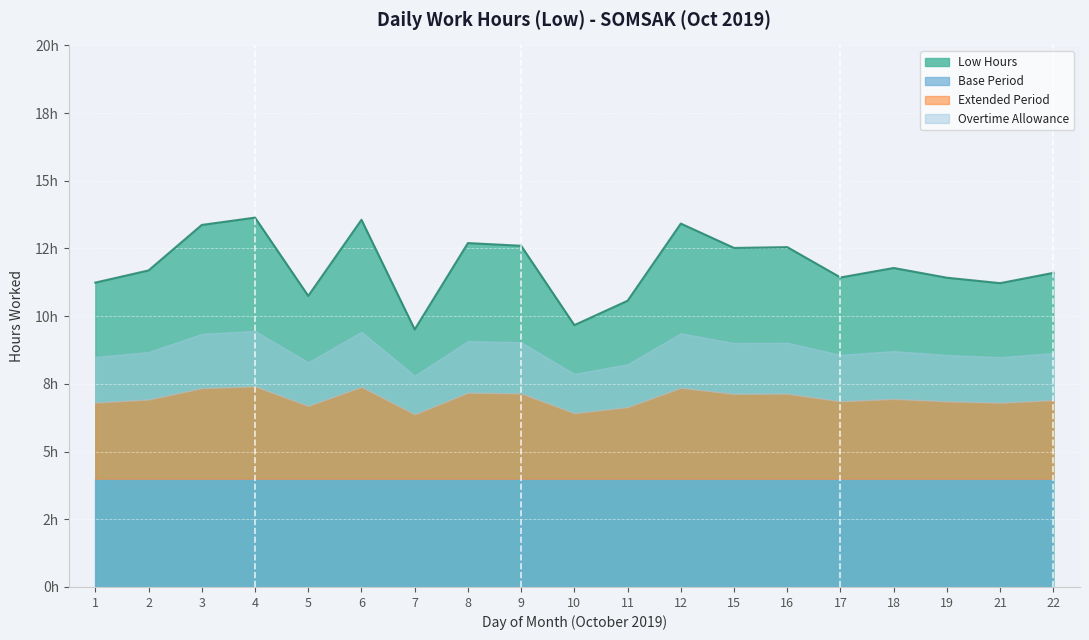

Where does the data first go above 11?

1